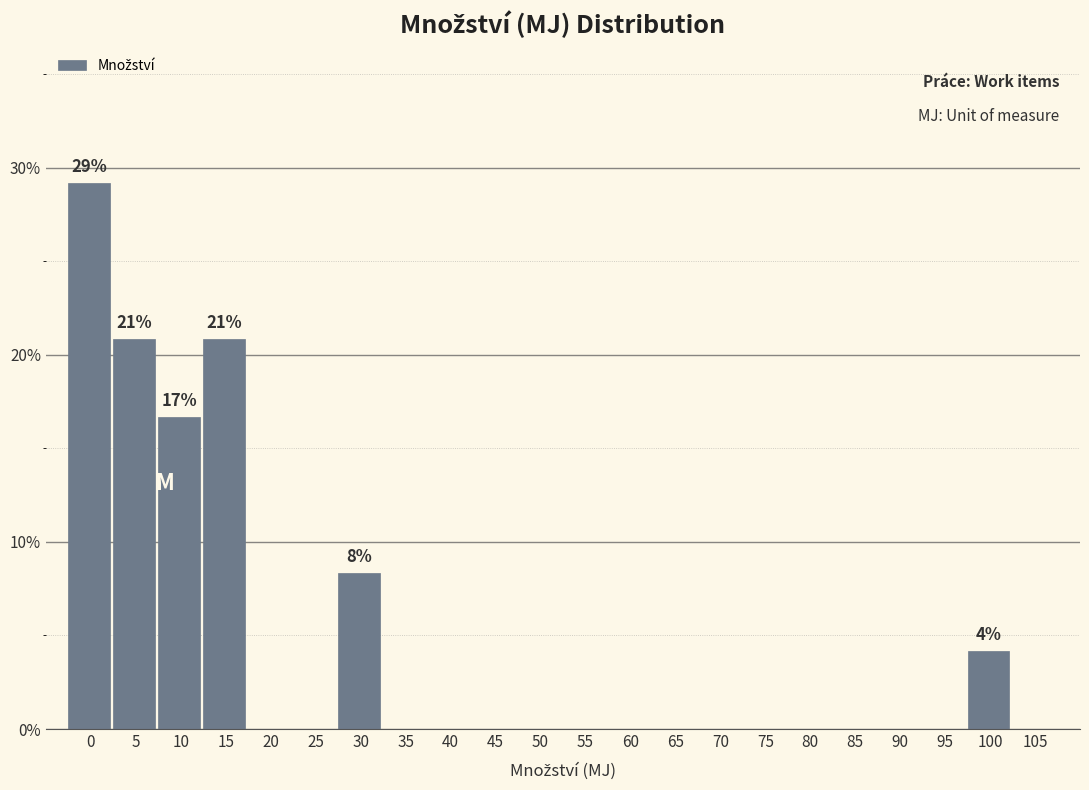

Reading left to right, transcribe all the data shown in this chart.

0=29.2	5=20.8	10=16.7	15=20.8	20=0.0	25=0.0	30=8.3	35=0.0	40=0.0	45=0.0	50=0.0	55=0.0	60=0.0	65=0.0	70=0.0	75=0.0	80=0.0	85=0.0	90=0.0	95=0.0	100=4.2	105=0.0